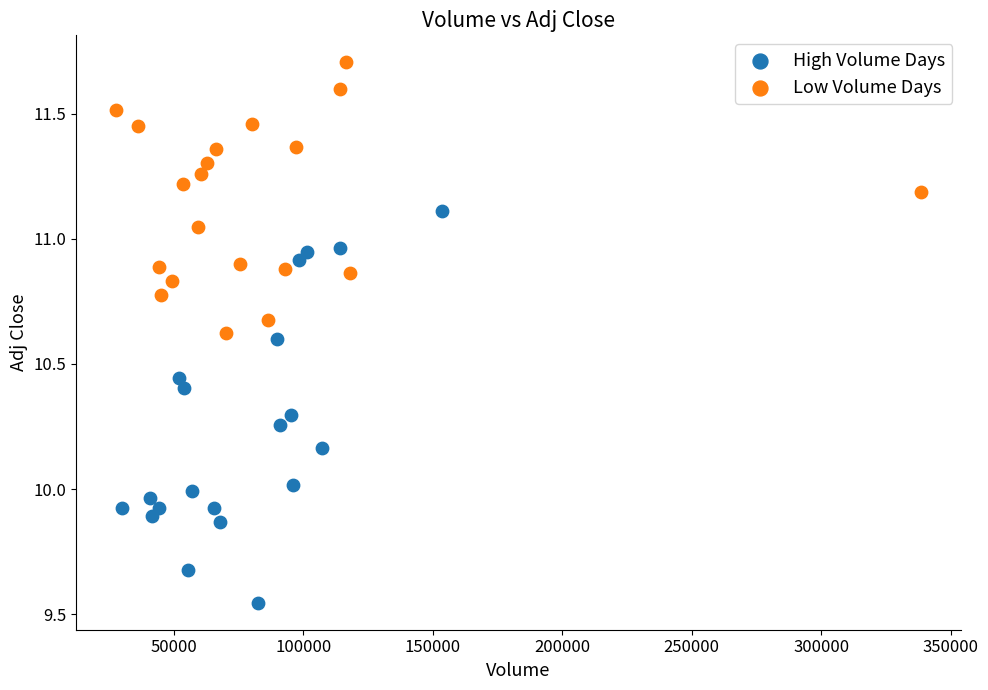

Which series contains the lowest Y value?

High Volume Days